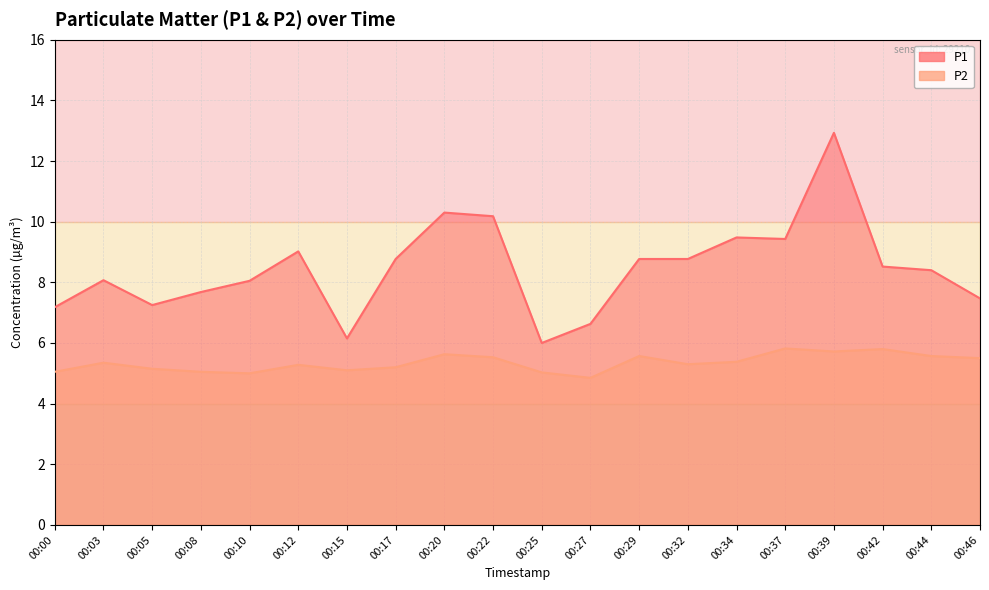

Which category has the highest value in the P2 series?

00:37